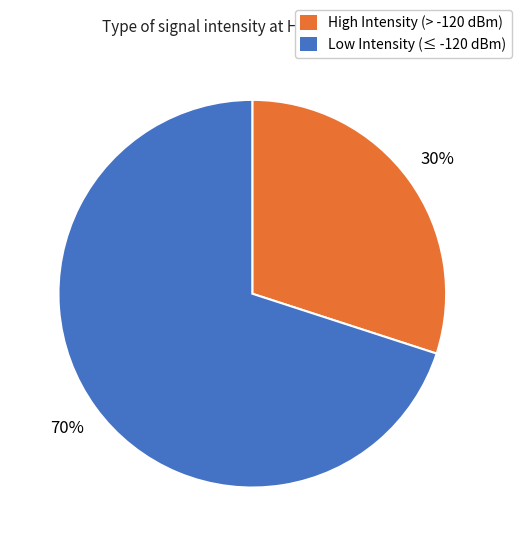

Do High Intensity (> -120 dBm) and Low Intensity (≤ -120 dBm) together represent more than half of the pie?

Yes